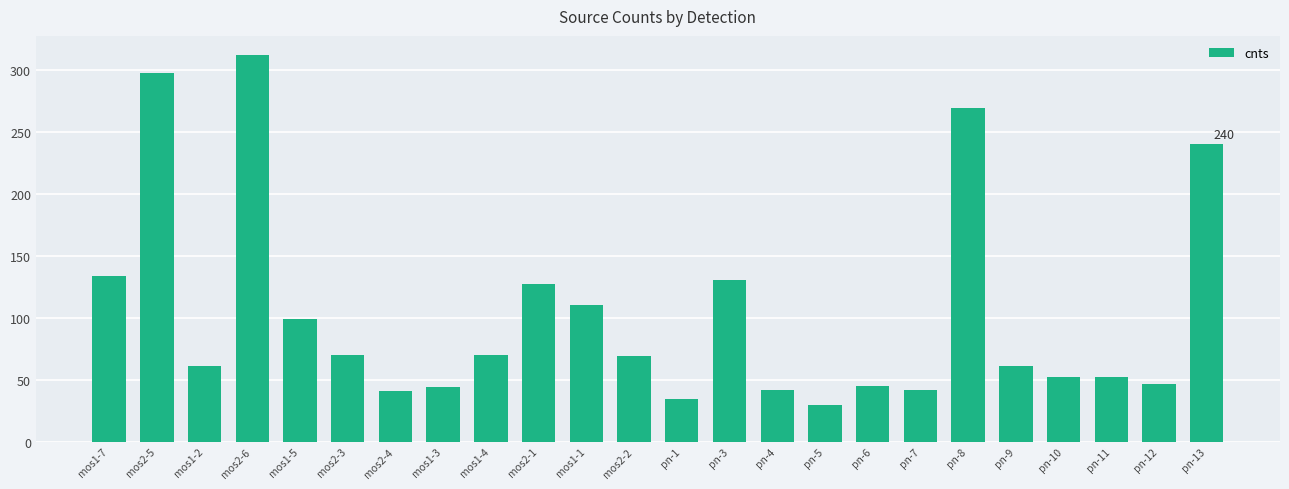

Are the bars horizontal?

No